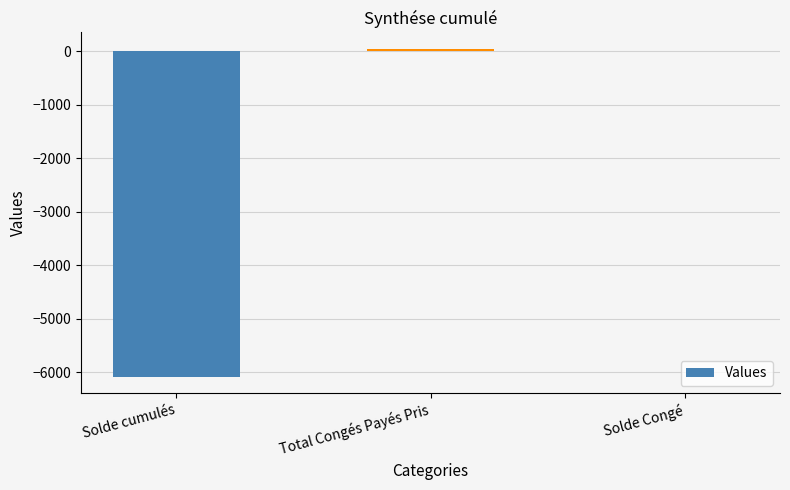

What is the sum of all values?

-6044.2